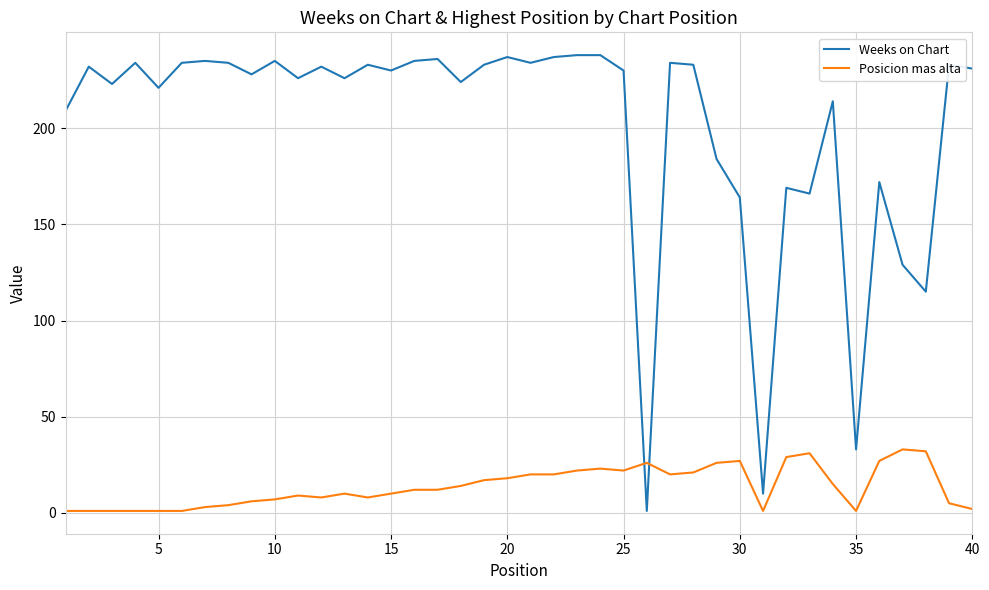

Which series has the largest range (max minus min)?

Weeks on Chart